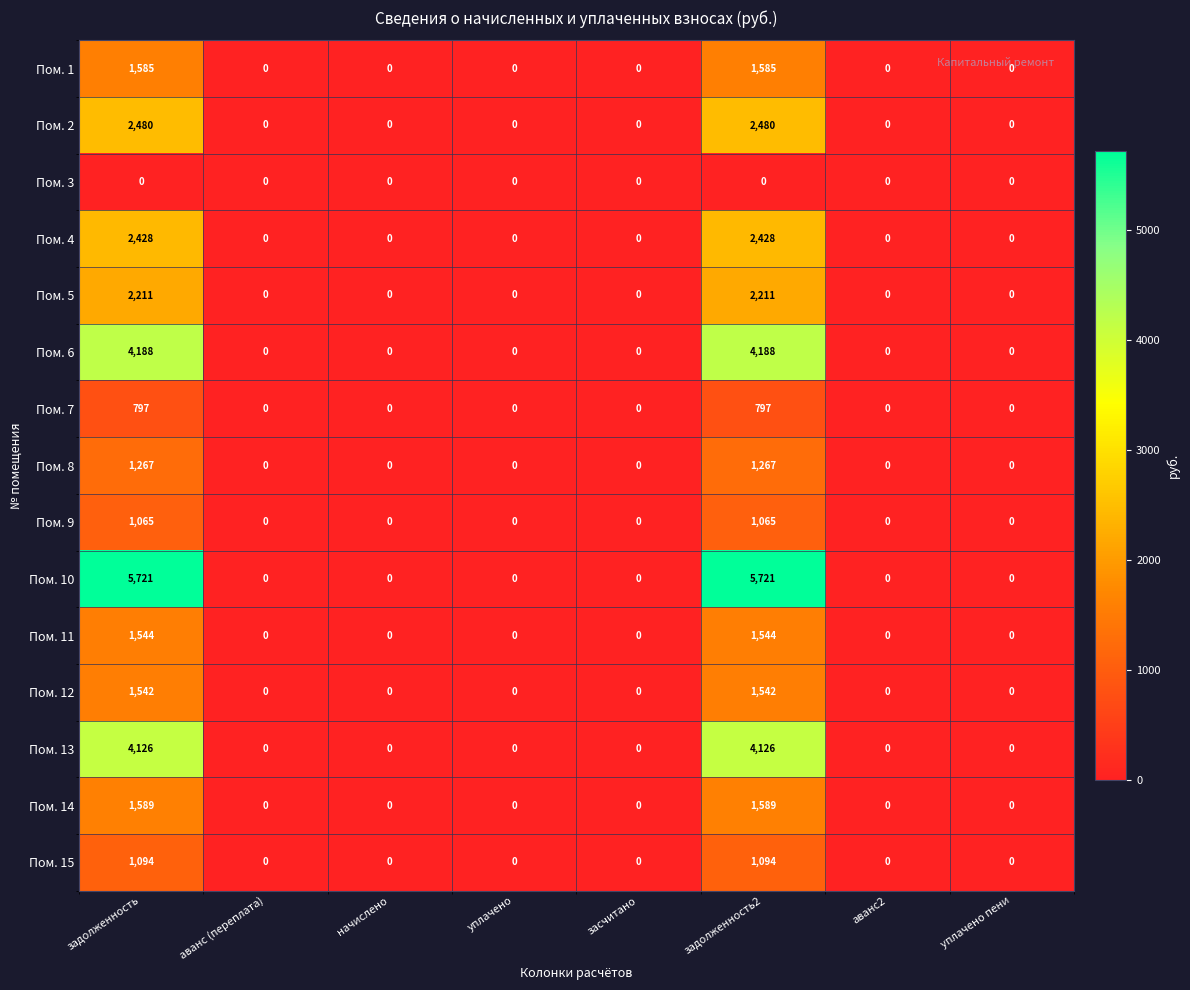

Is it true that Пом. 7 equals -489 at начислено?

False